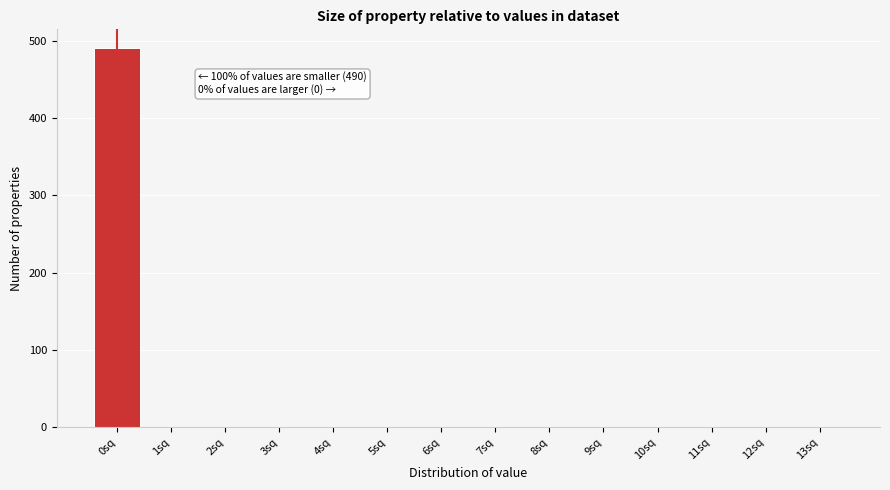

Which range on the x-axis has the tallest bar?

-0.5 to 0.5